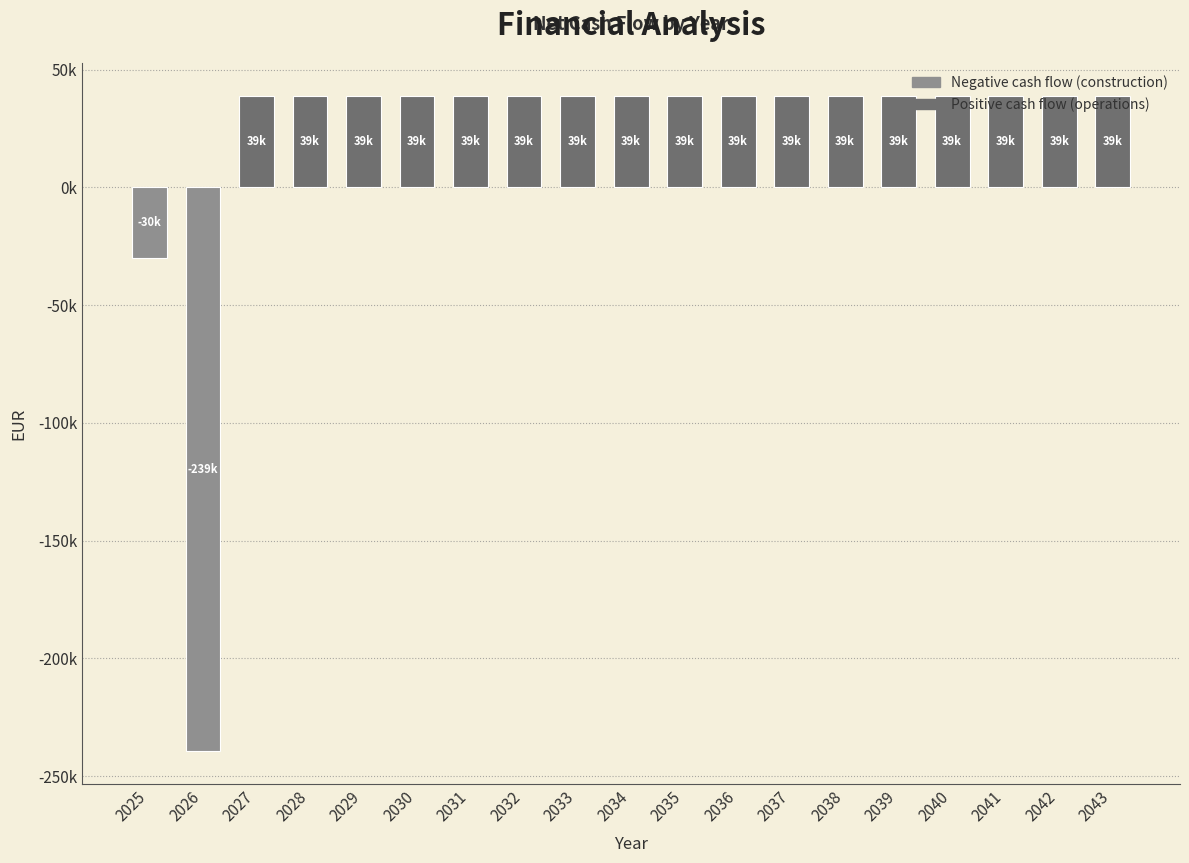

What is the difference between the maximum and minimum values?

278405.6